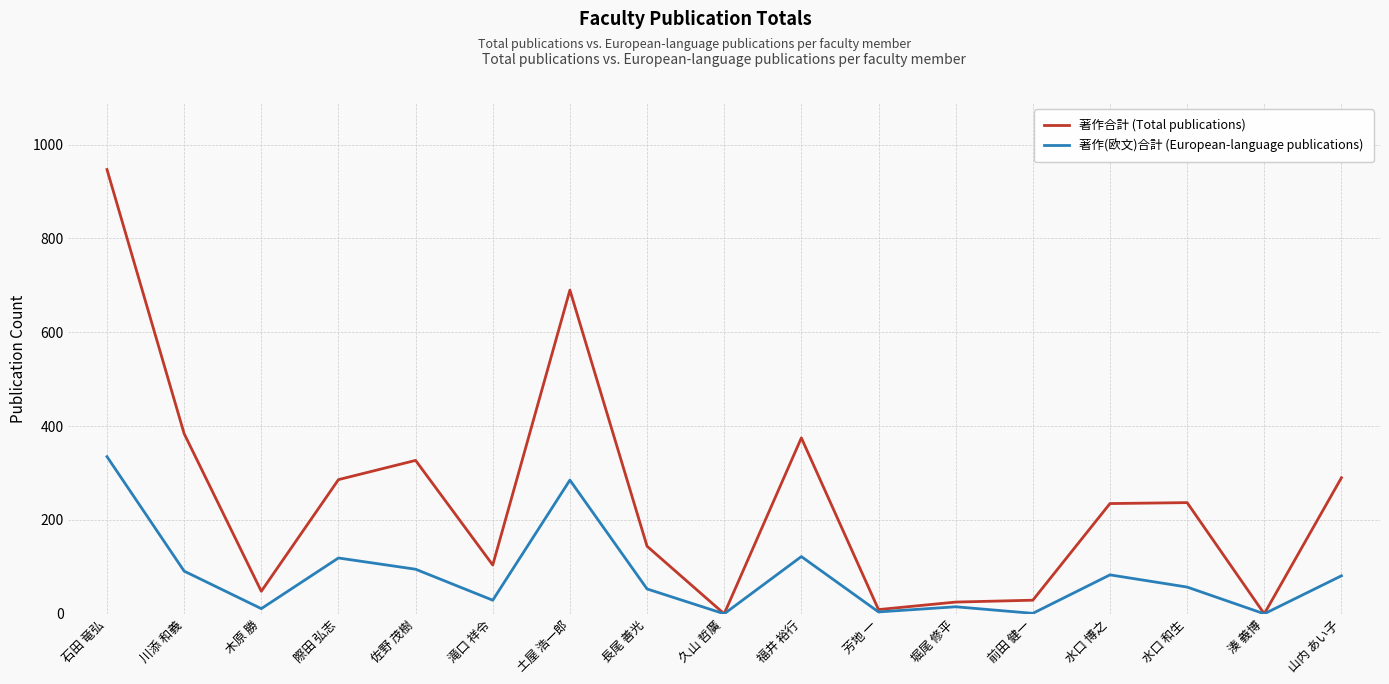

What is the highest value of the 著作合計 (Total publications) series?

947